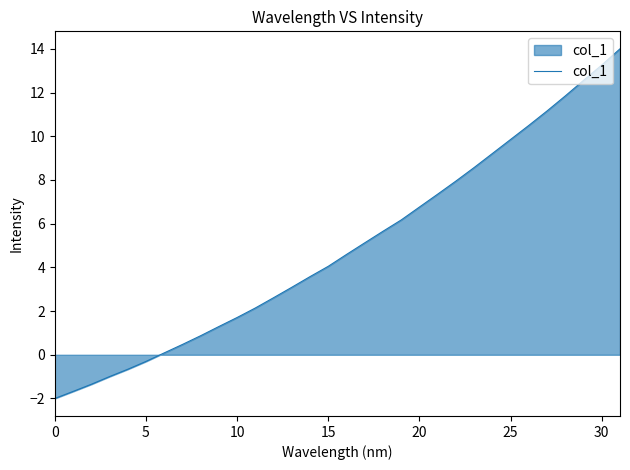

What is the maximum value shown in the chart?

14.0